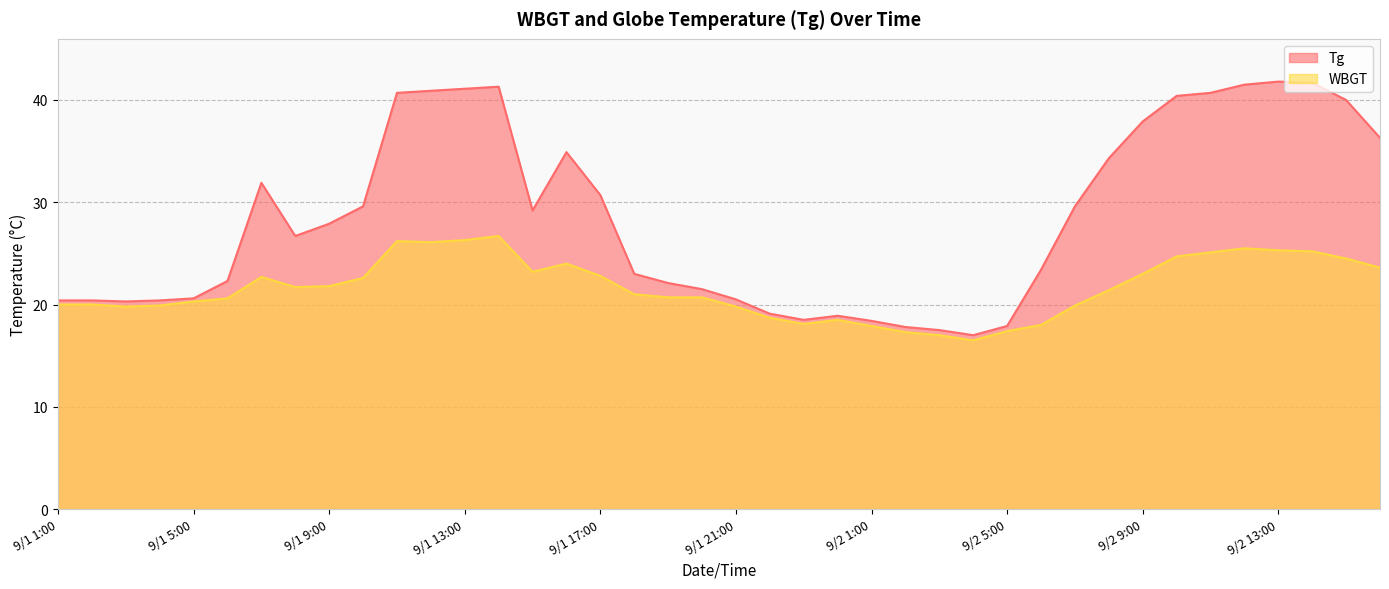

What is the sum of all WBGT values?

864.5